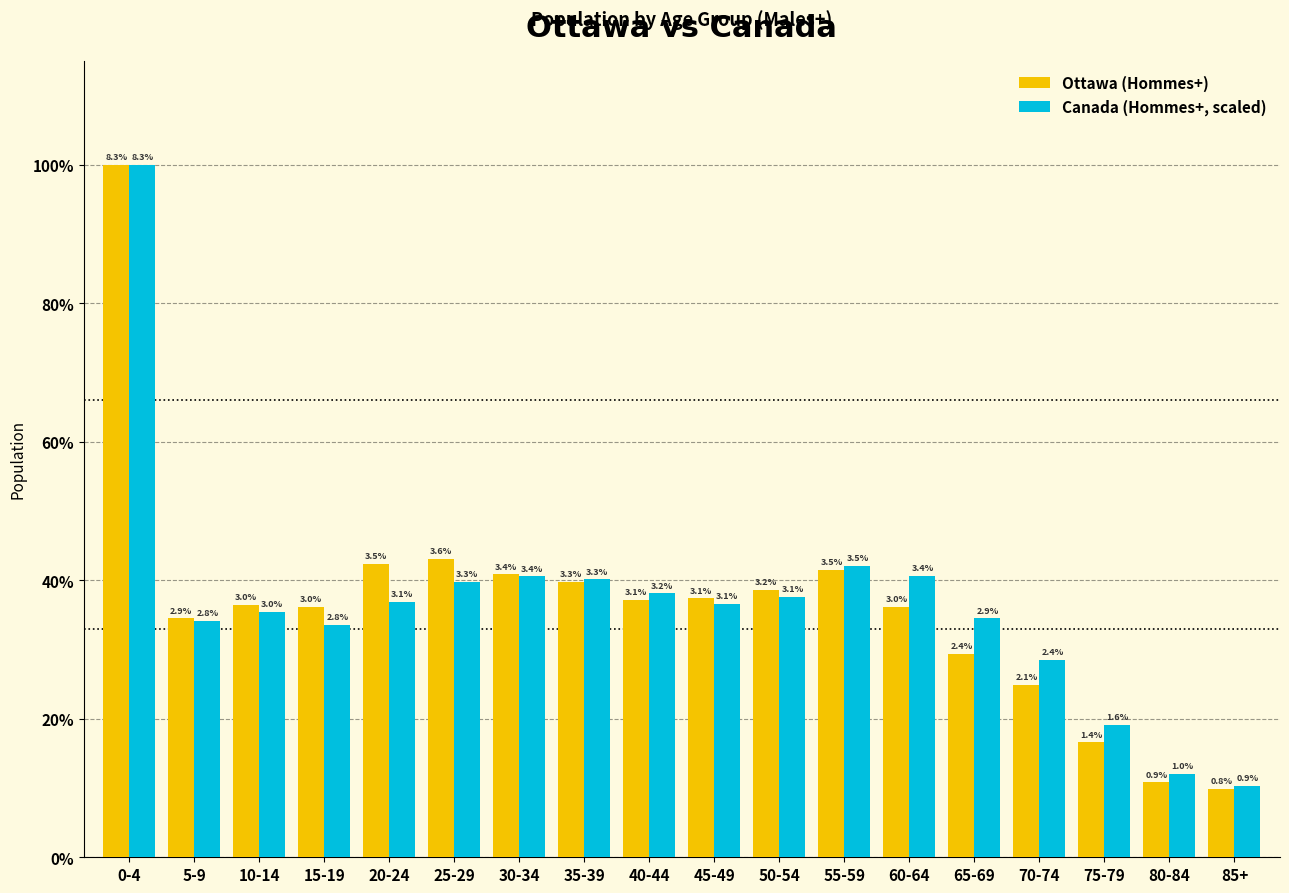

Rank the categories by Canada (Hommes+, scaled) value from lowest to highest.

85+, 80-84, 75-79, 70-74, 15-19, 5-9, 65-69, 10-14, 45-49, 20-24, 50-54, 40-44, 25-29, 35-39, 30-34, 60-64, 55-59, 0-4